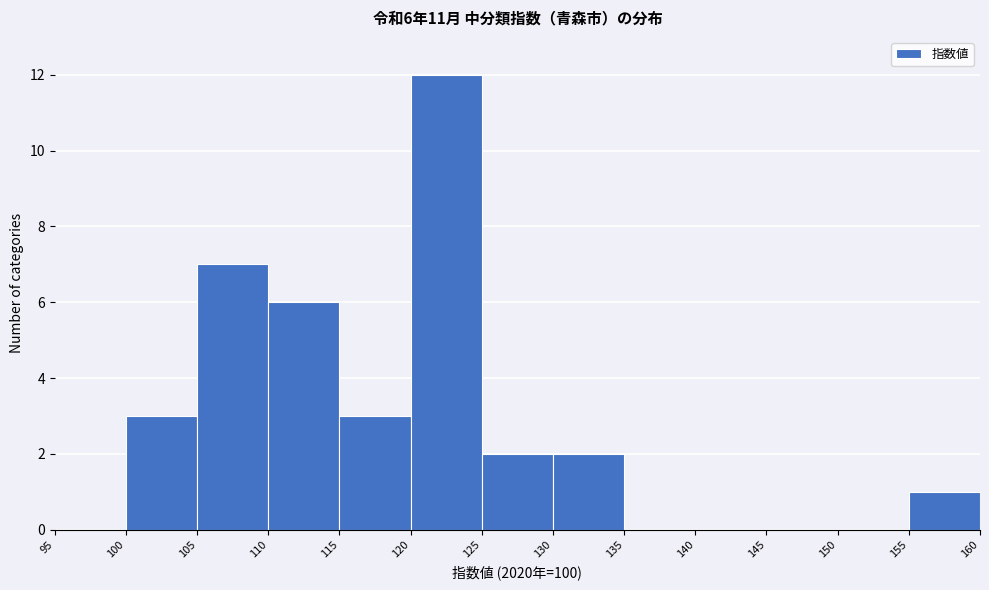

Which range on the x-axis has the tallest bar?

120 to 125